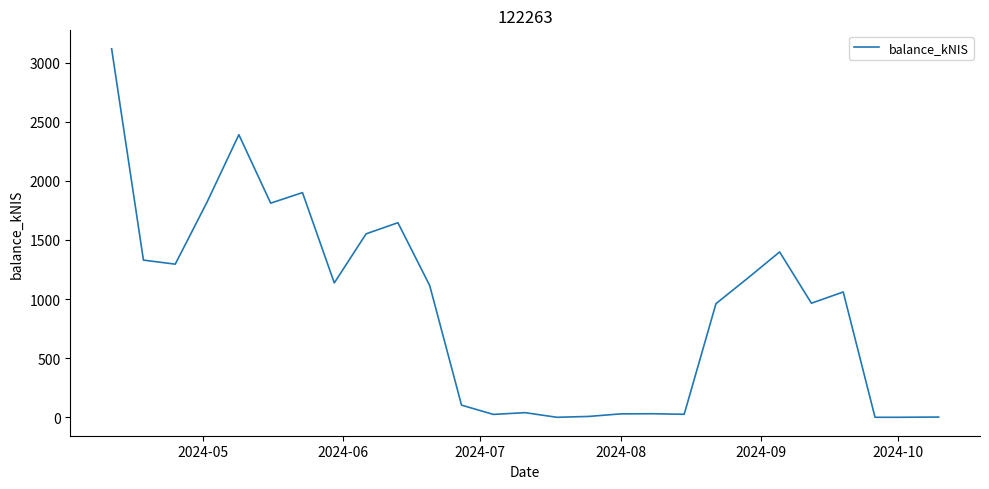

How many lines are shown in the chart?

1